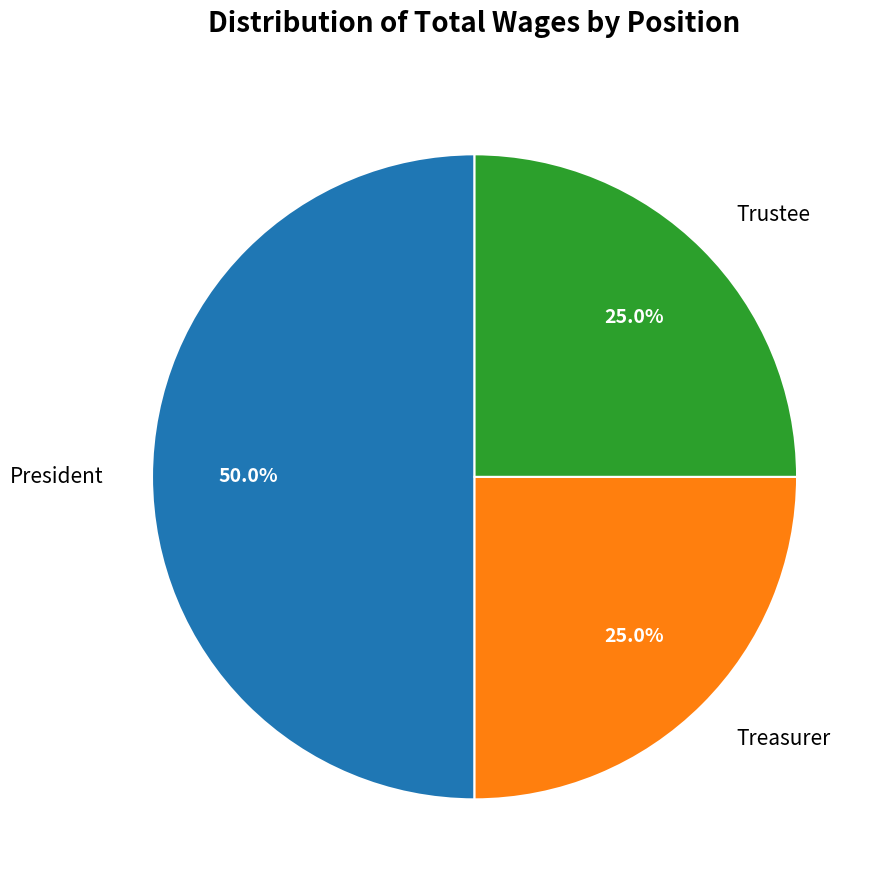

Count the number of slices in the pie.

3